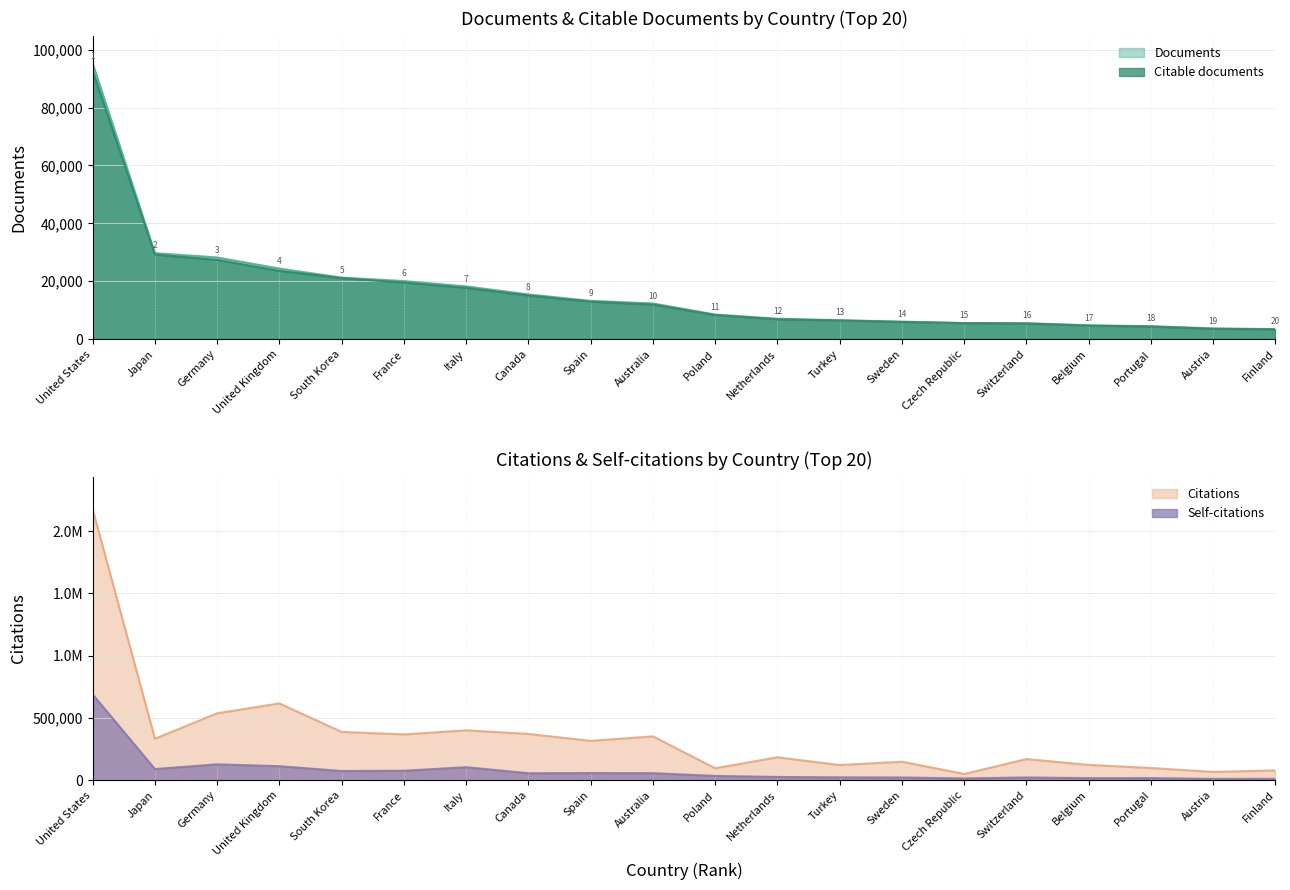

How many series are shown in this chart?

4